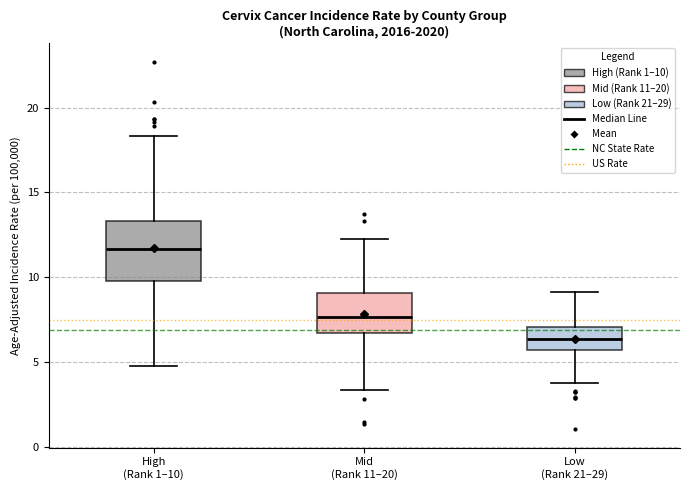

Which box's median line is the highest?

High (Rank 1–10)